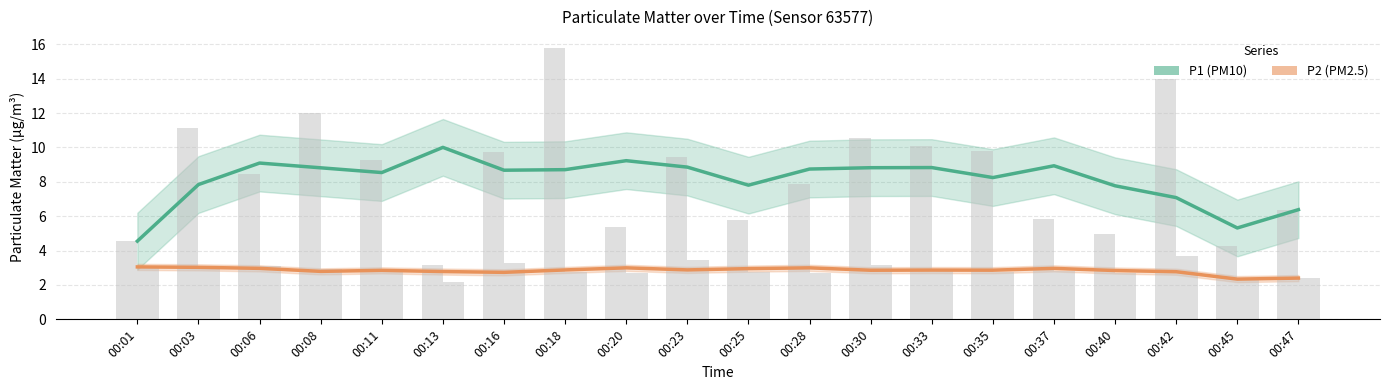

Which label corresponds to the smallest value in the chart?

00:45